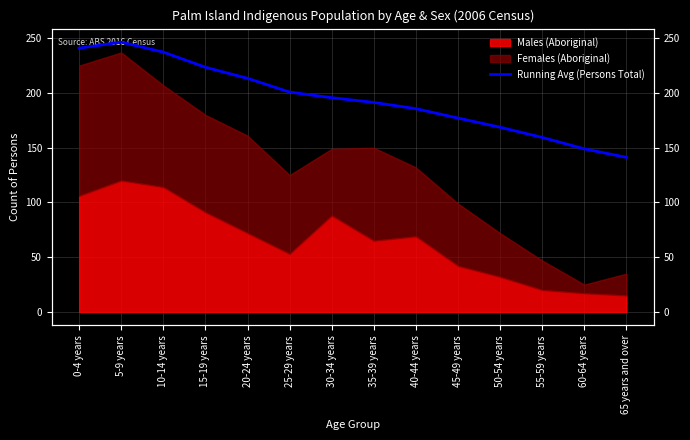

Between 5-9 years and 25-29 years, which is larger?

5-9 years